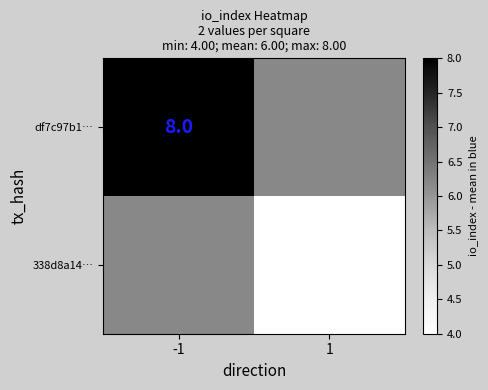

Is the value of 338d8a14… at 1 greater than the value of df7c97b1… at -1?

No